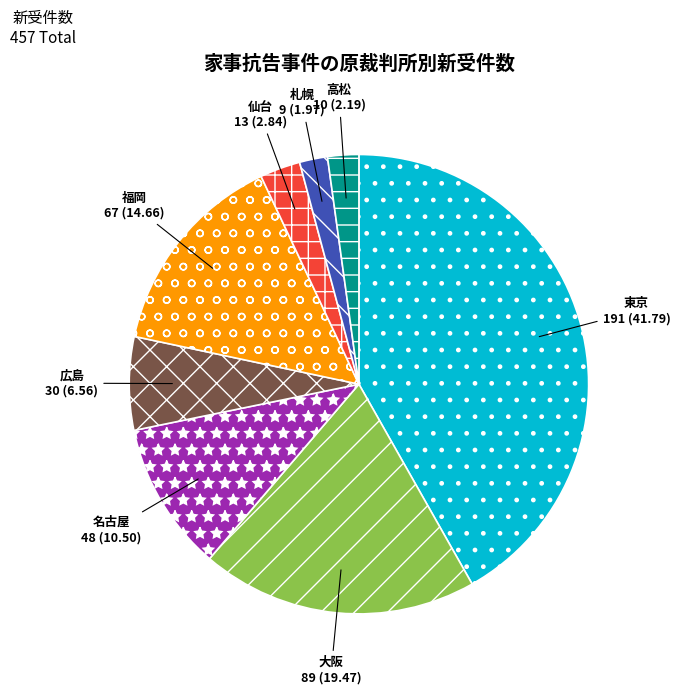

Is there a majority slice in this chart?

No